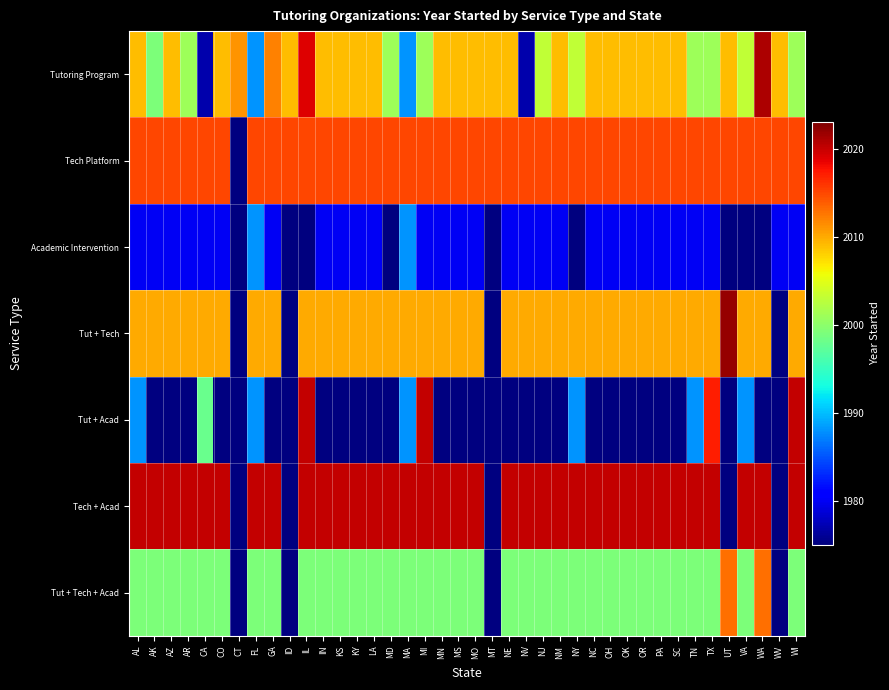

What is the difference between the maximum and minimum values in the Tut + Acad series?

45.0